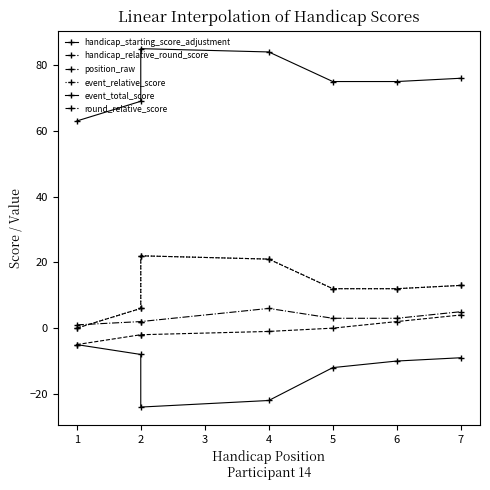

The event_total_score series shows 100 at 1. True or false?

False